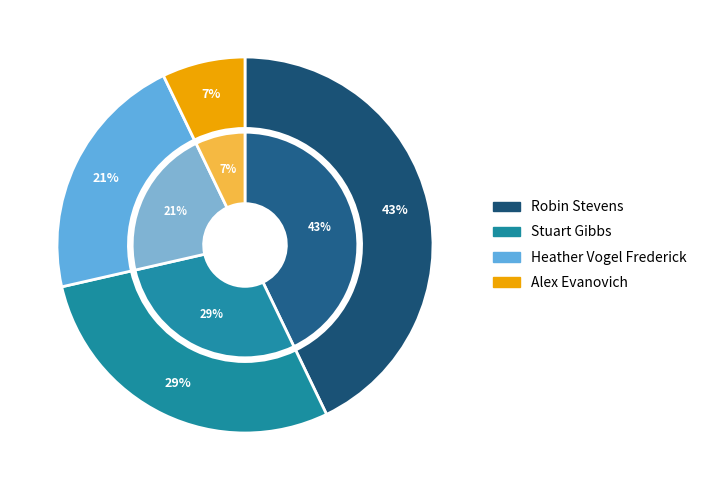

Which has a higher value, Robin Stevens (451519787) or Heather Vogel Frederick (16871264)?

Robin Stevens (451519787)